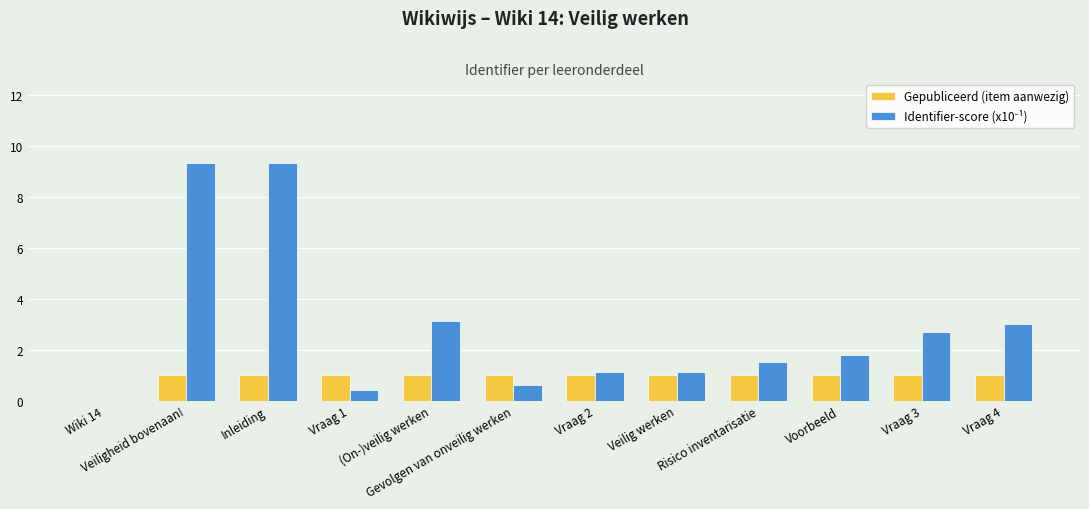

The Gepubliceerd (item aanwezig) series shows 0.5 at (On-)veilig werken. True or false?

False